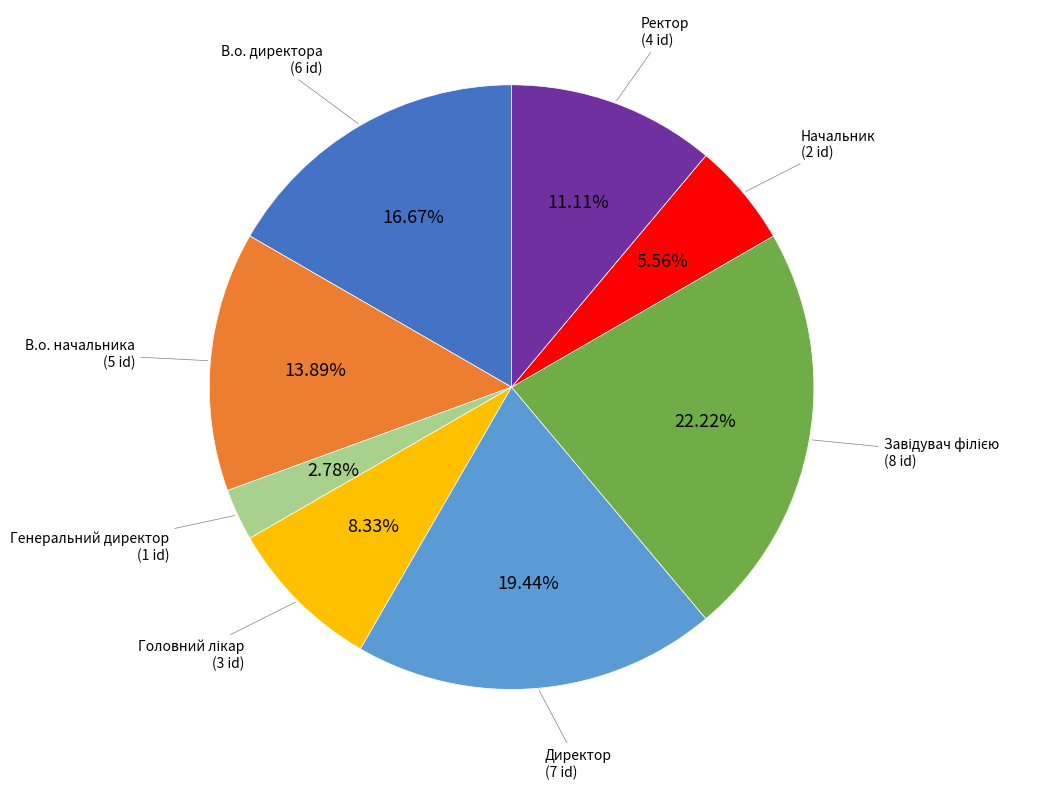

To the nearest percent, what is the average slice percentage?

12%